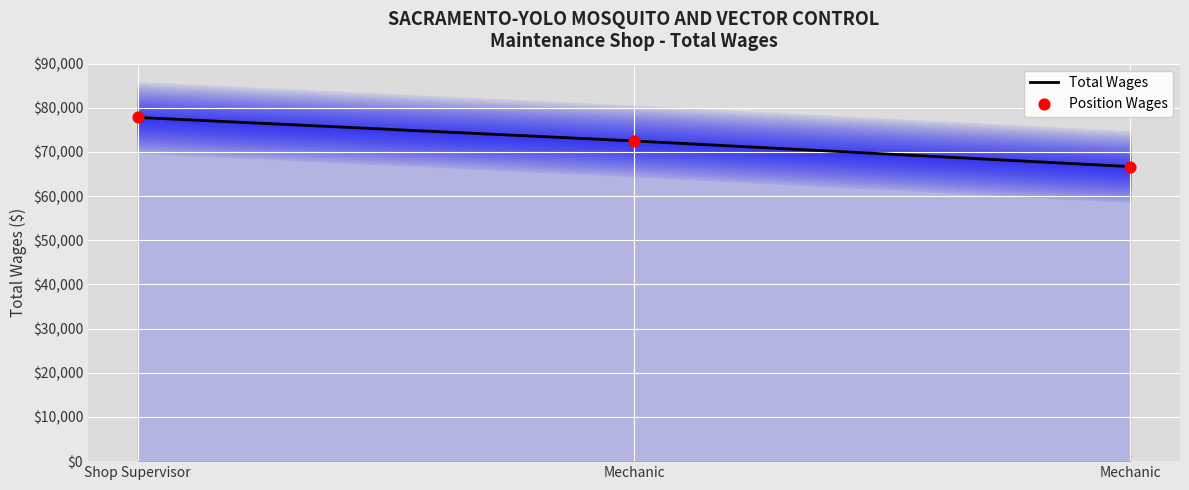

What are all the series names shown in the legend?

Total Wages, Position Wages